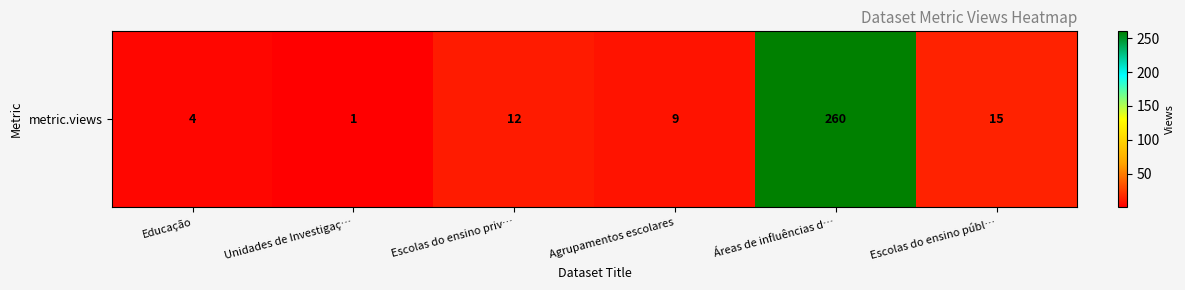

List the labels in order of value, largest first.

Áreas de influências d…, Escolas do ensino públ…, Escolas do ensino priv…, Agrupamentos escolares, Educação, Unidades de Investigaç…